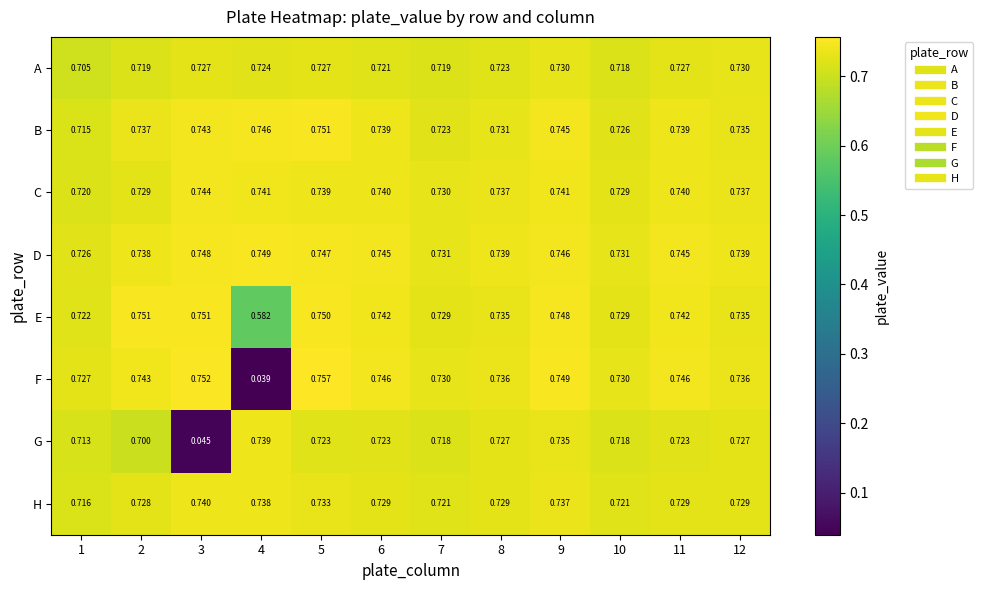

Between 5 and 6, which series saw the biggest shift?

B